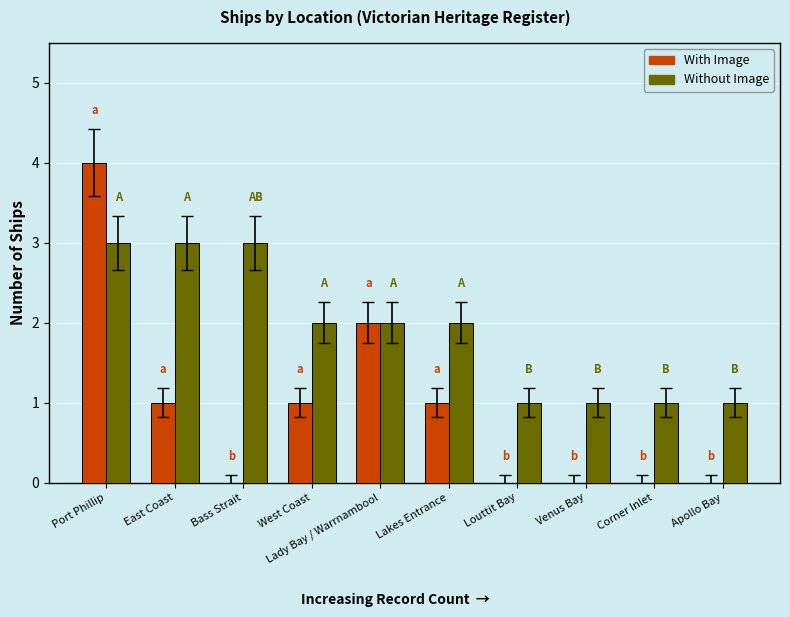

The value of With Image at Apollo Bay is 0. True or false?

True